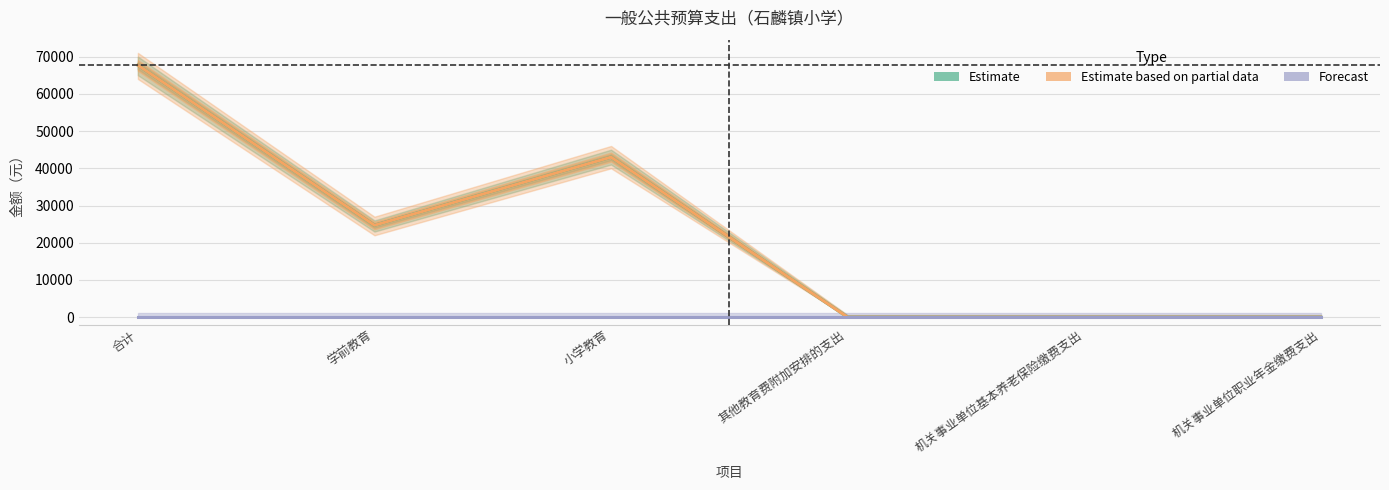

At how many categories does at least one series exceed 22974?

3